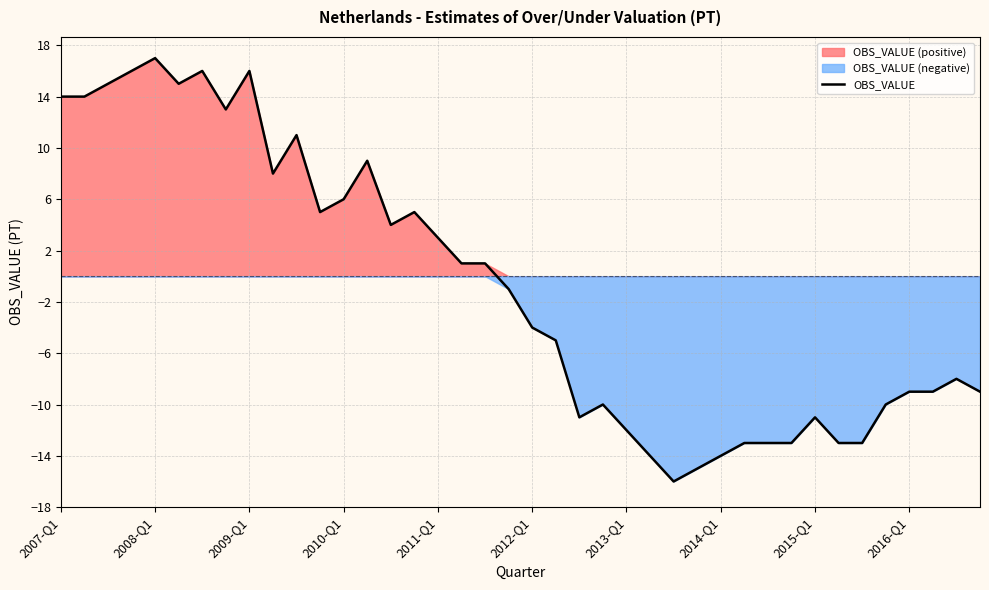

Is it true that OBS_VALUE equals 6 at 2010-Q1?

True